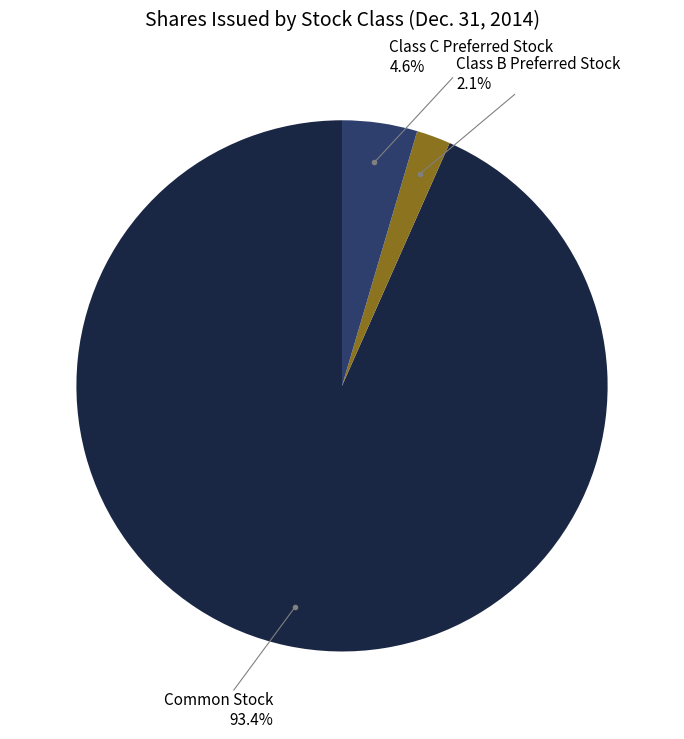

What percentage is the Class C Preferred Stock slice, to the nearest percent?

5%